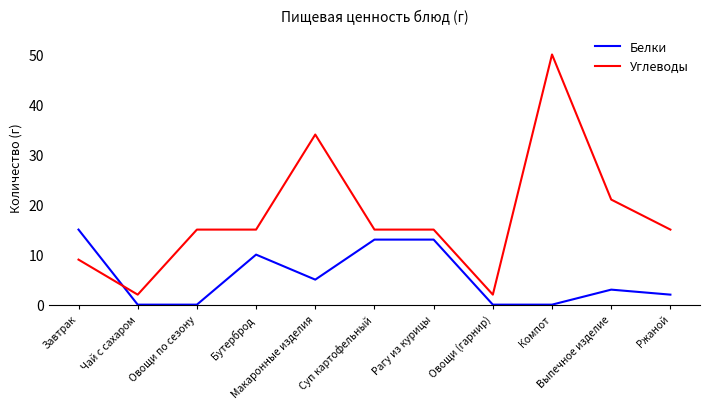

Read the Белки value at Завтрак.

15